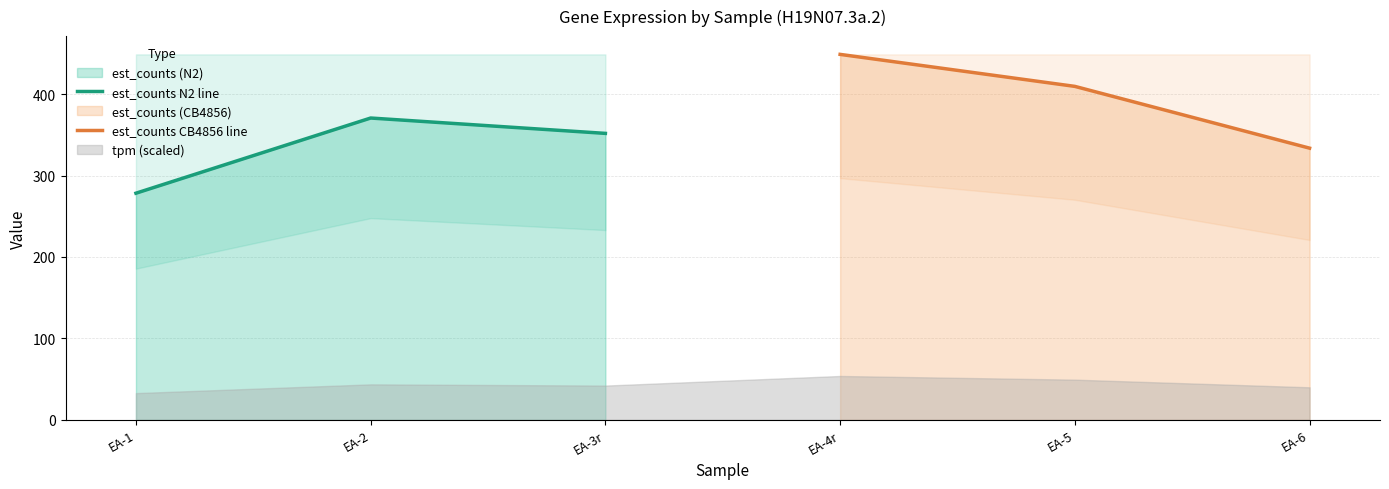

What is the highest value of the est_counts N2 line series?

370.6